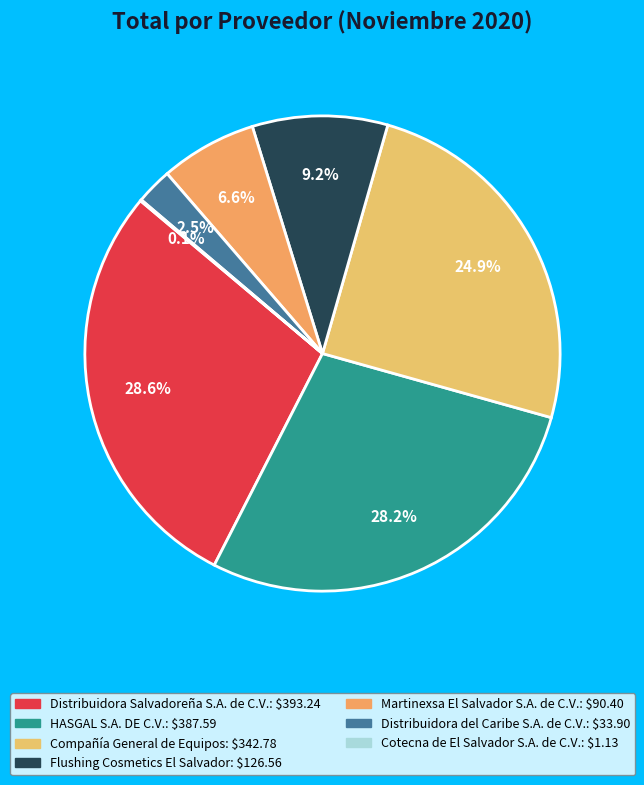

Is the sum of Distribuidora Salvadoreña S.A. de C.V. and Distribuidora del Caribe S.A. de C.V. greater than half?

No